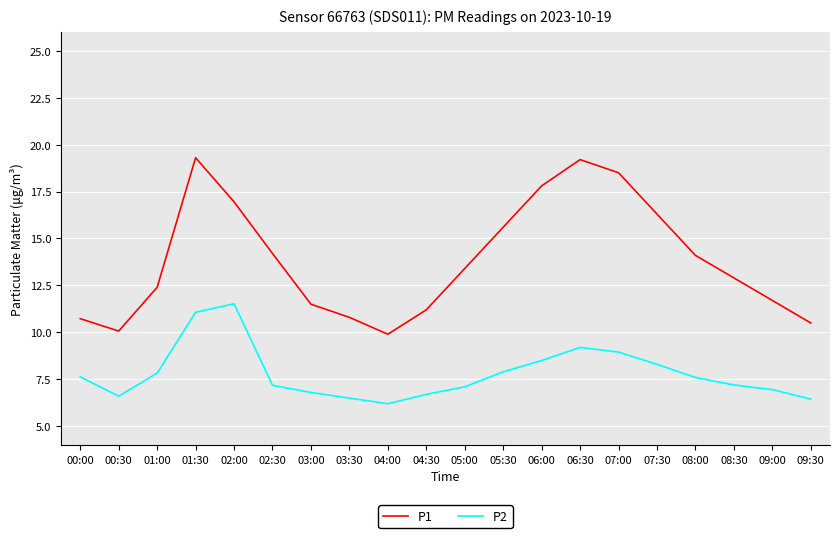

Which category has the highest value in the P2 series?

02:00